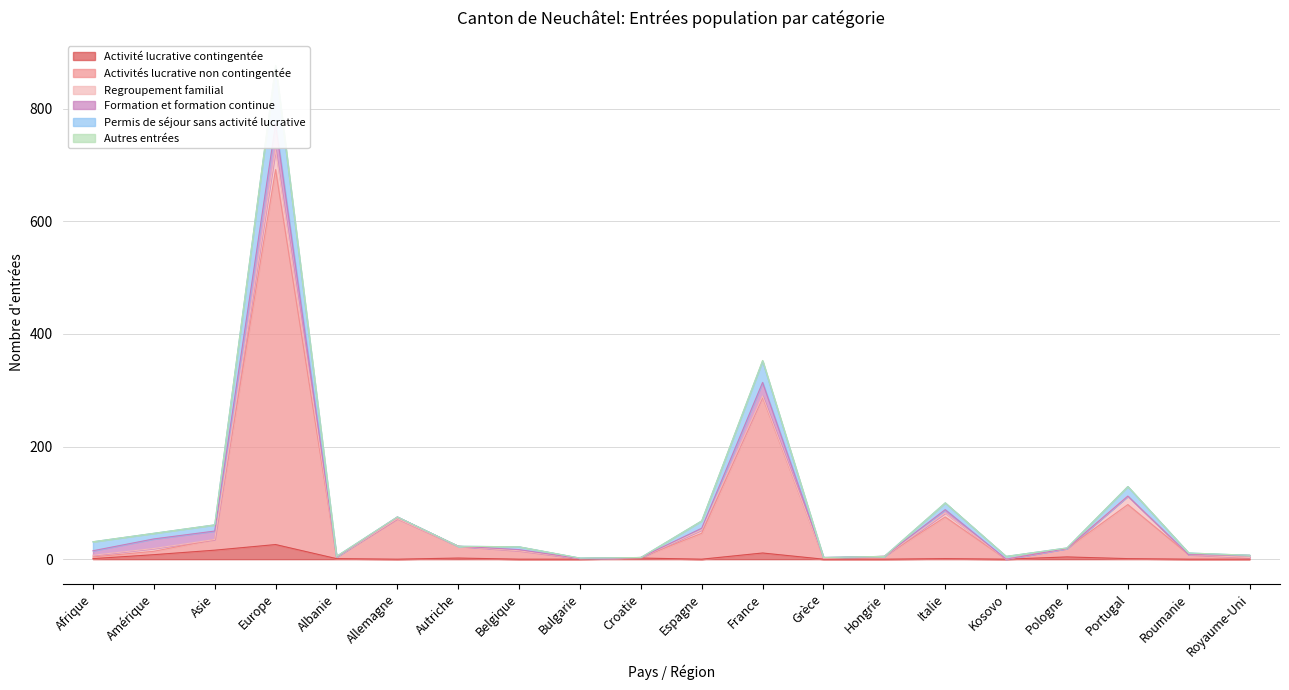

What is the highest value of the Activité lucrative contingentée series?

26